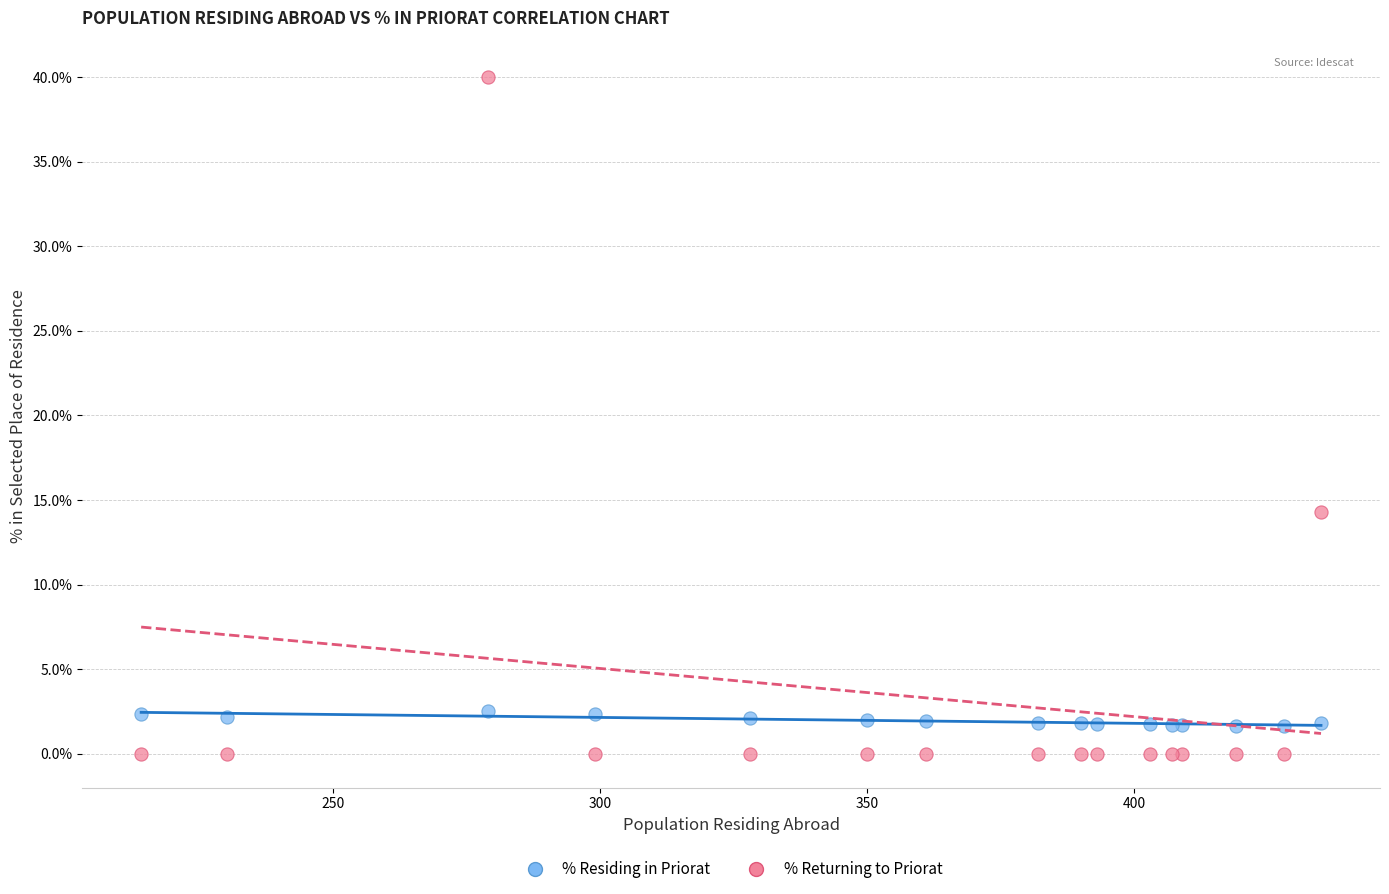

Which series reaches the minimum Y coordinate?

% Returning to Priorat